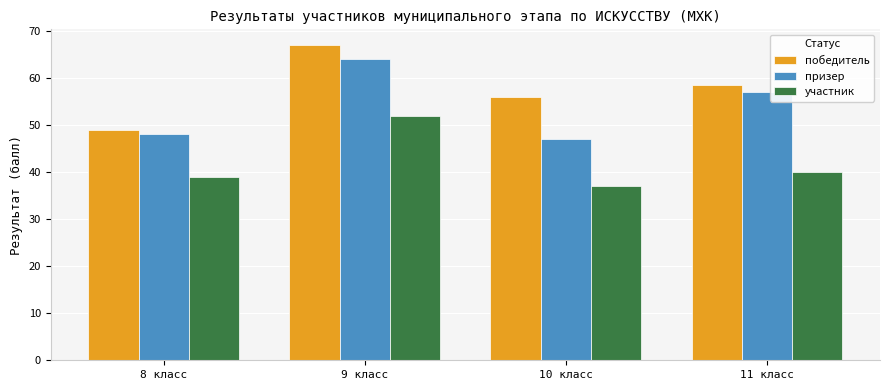

What is the total value across all series at 11 класс?

155.5